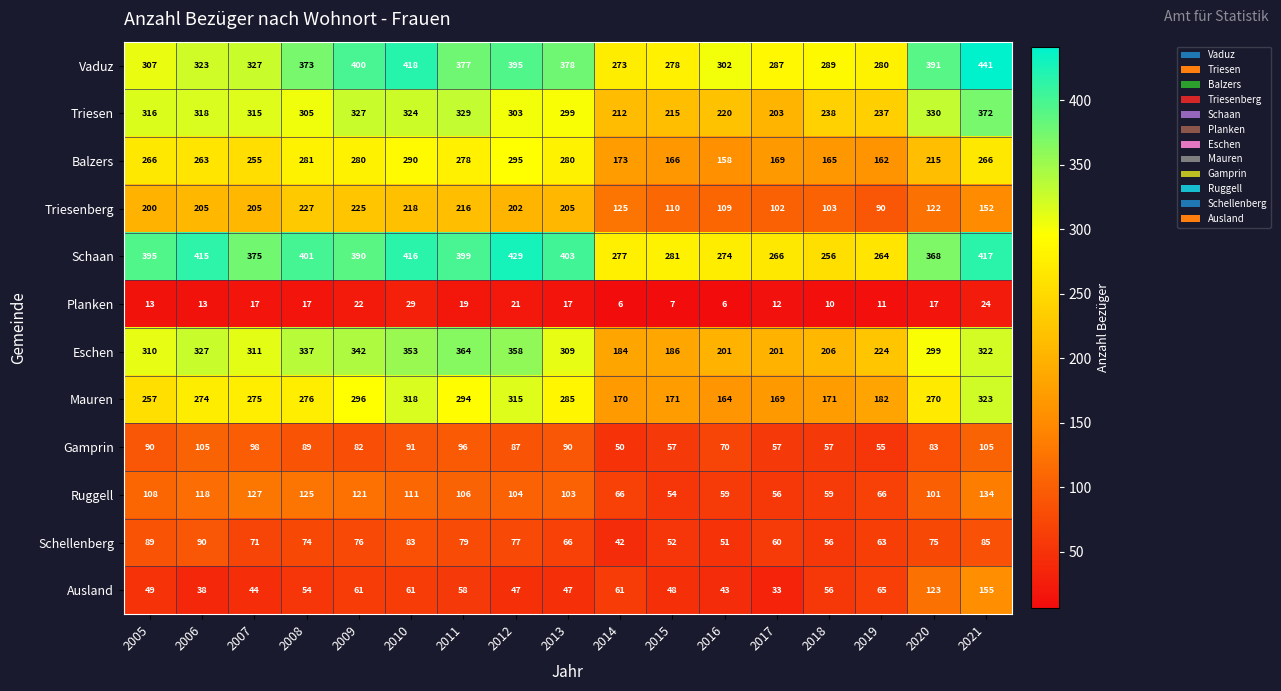

How many data points does each series have?

17